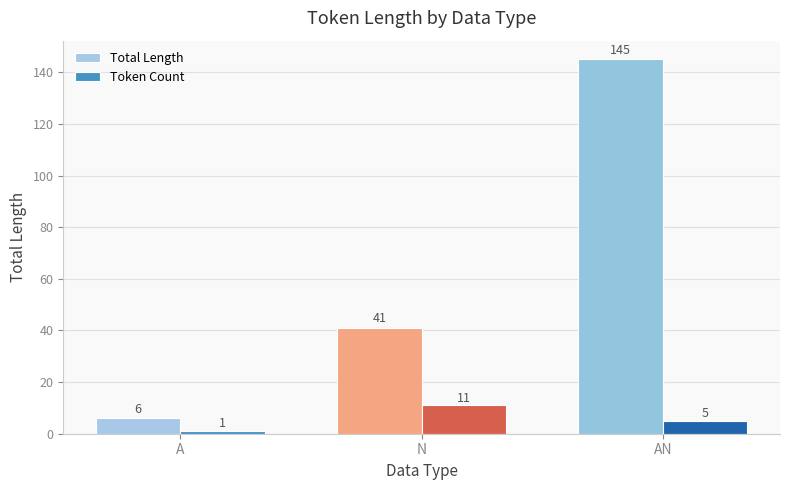

What is the sum of the Token Count values at AN and A?

6